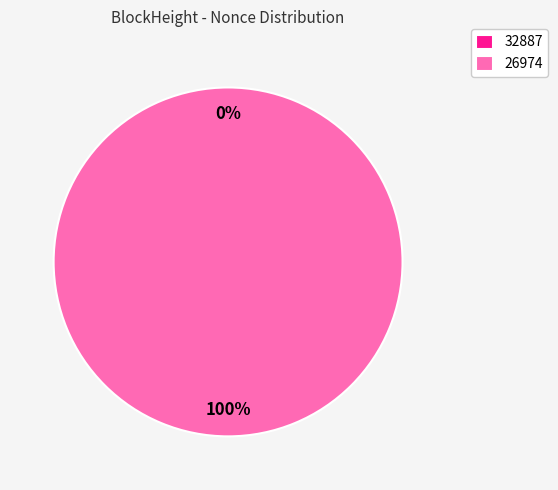

Is the sum of 32887 and 26974 greater than half?

Yes